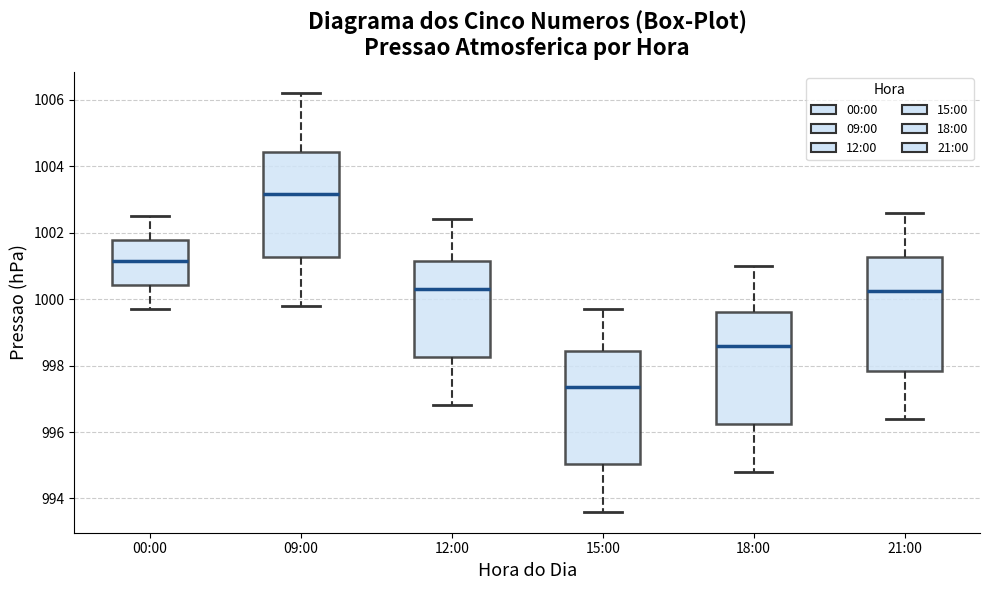

Reading left to right, read every box against the y-axis: the position of its median line, the range the box covers, and the ends of its whiskers. The values are not printed on the chart, so give them approximately, as read against the axis.

00:00: median 1001.2, box 1000.4 to 1001.8, whiskers 999.8 to 1002.6
09:00: median 1003.2, box 1001.2 to 1004.4, whiskers 999.8 to 1006.2
12:00: median 1000.4, box 998.2 to 1001.2, whiskers 996.8 to 1002.4
15:00: median 997.4, box 995.0 to 998.4, whiskers 993.6 to 999.8
18:00: median 998.6, box 996.2 to 999.6, whiskers 994.8 to 1001.0
21:00: median 1000.2, box 997.8 to 1001.2, whiskers 996.4 to 1002.6